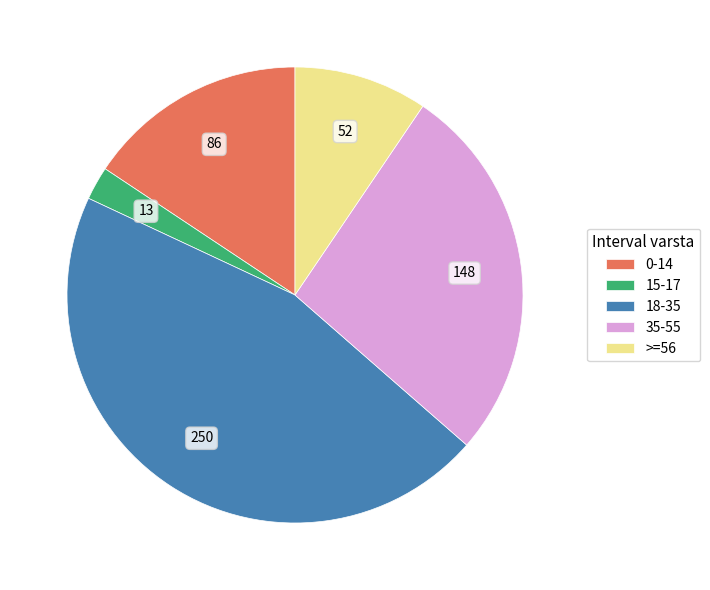

What is the smallest slice in the pie chart?

15-17